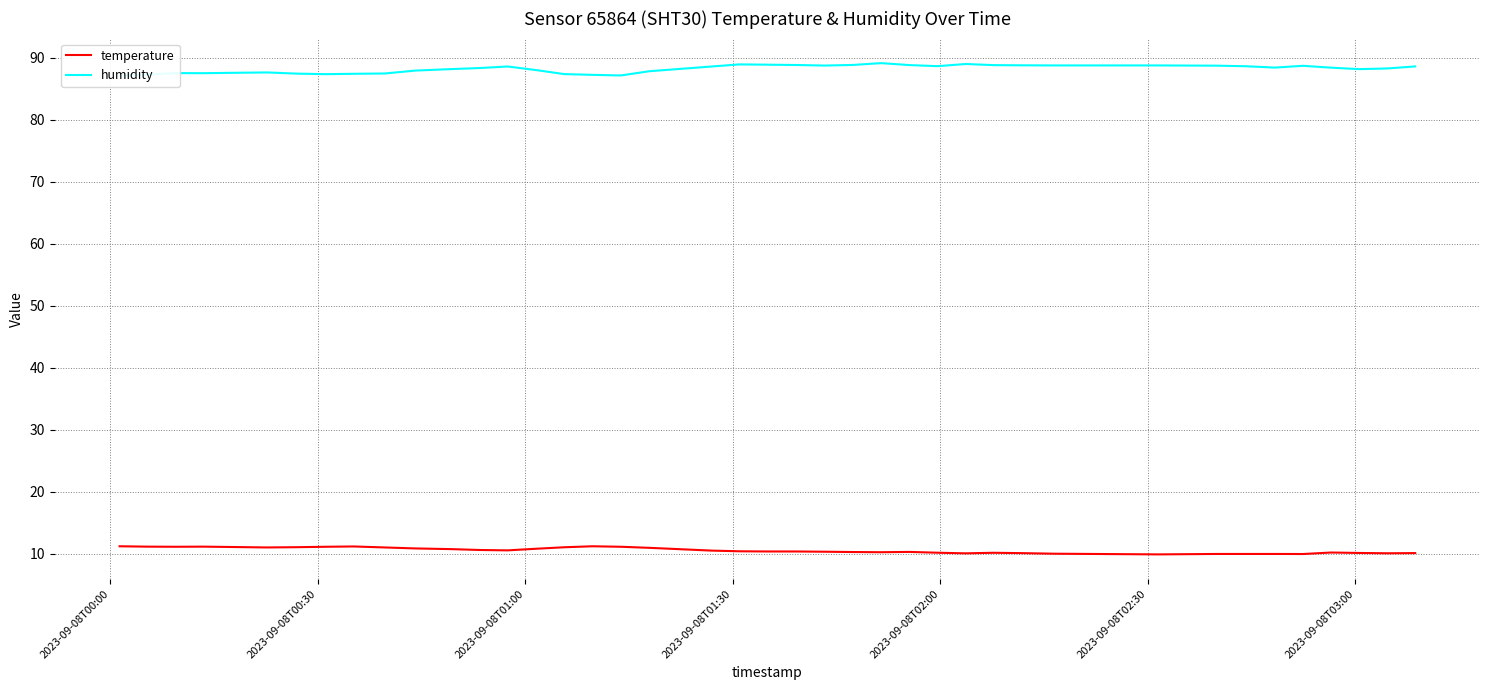

What is the maximum value for temperature?

11.2